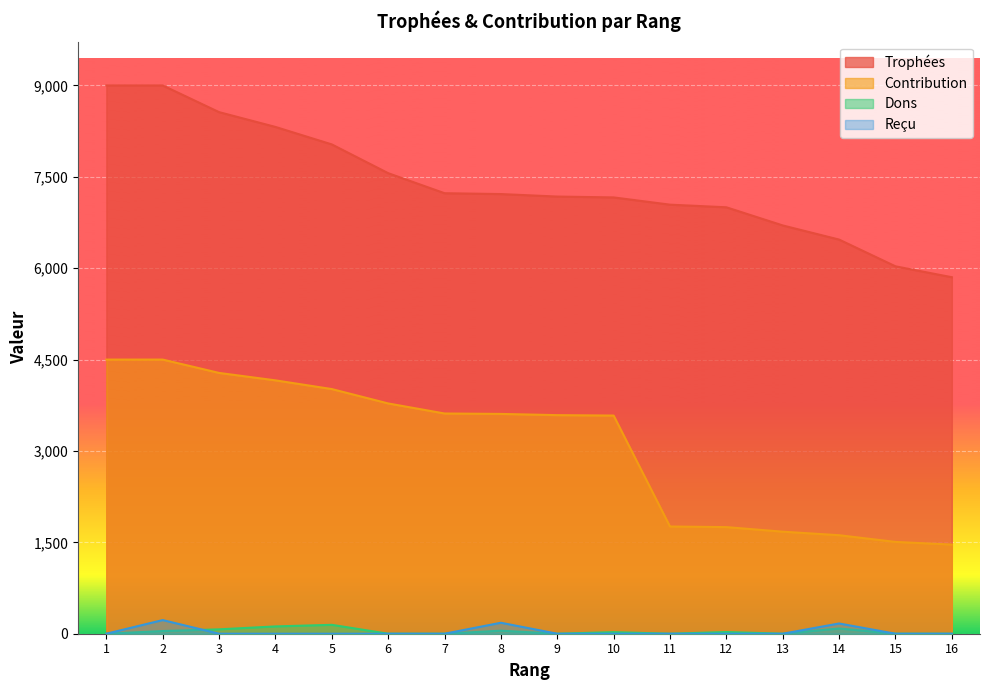

True or false: Contribution has a value of 2719 at 5.

False